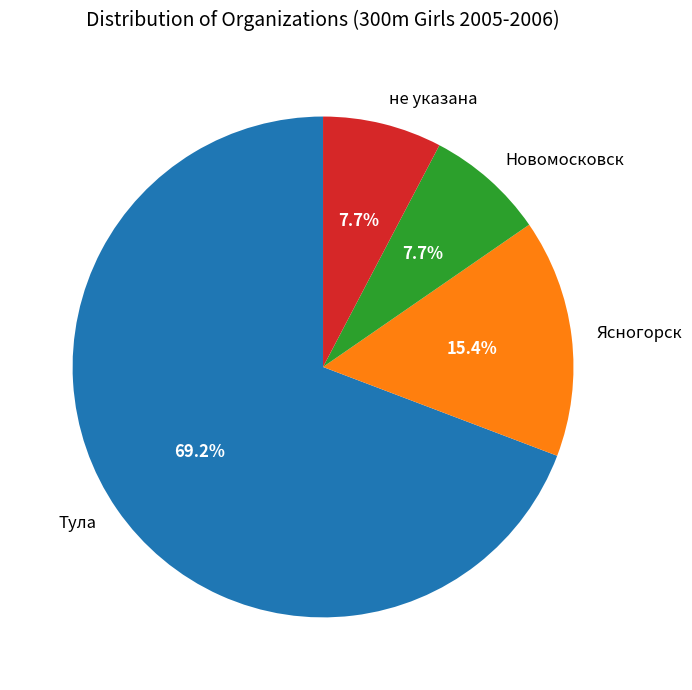

How many segments does this pie chart have?

4